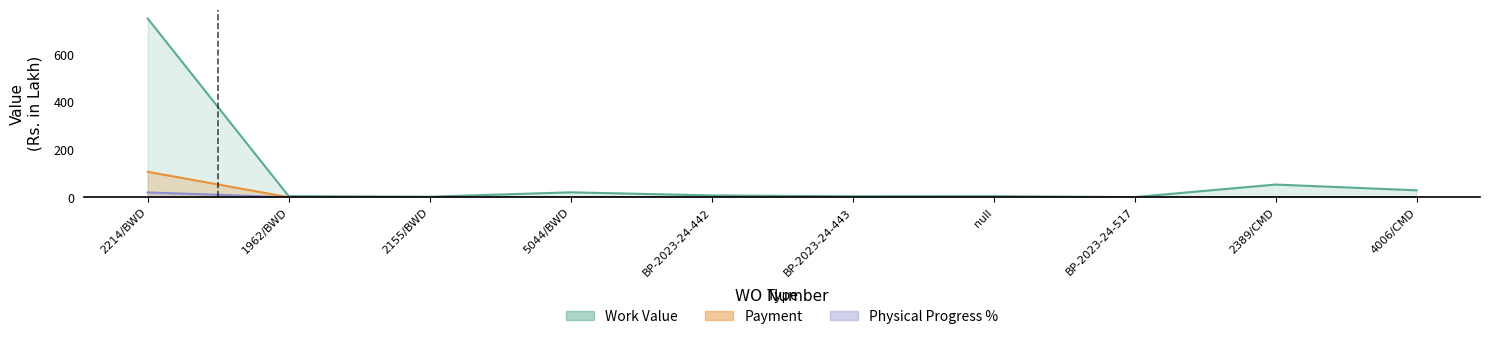

What is the total value across all series at BP-2023-24-517?

0.5